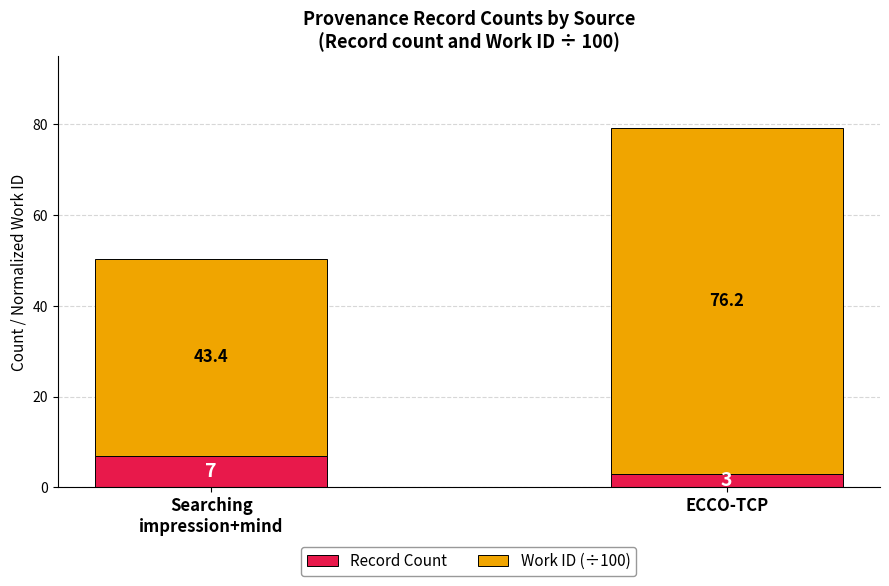

At which category is the sum across all series the highest?

ECCO-TCP